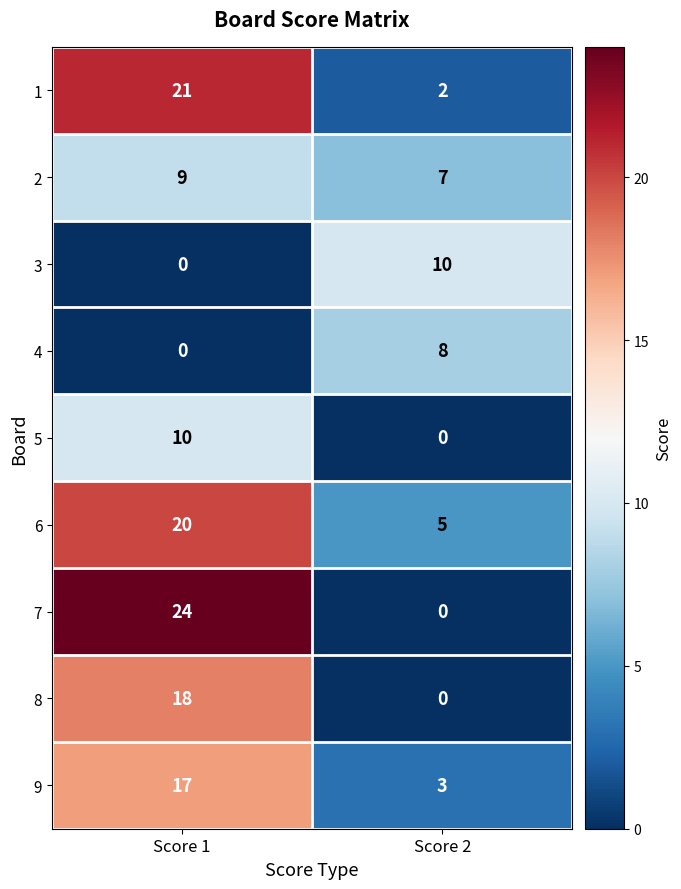

Count the number of data series in this chart.

9